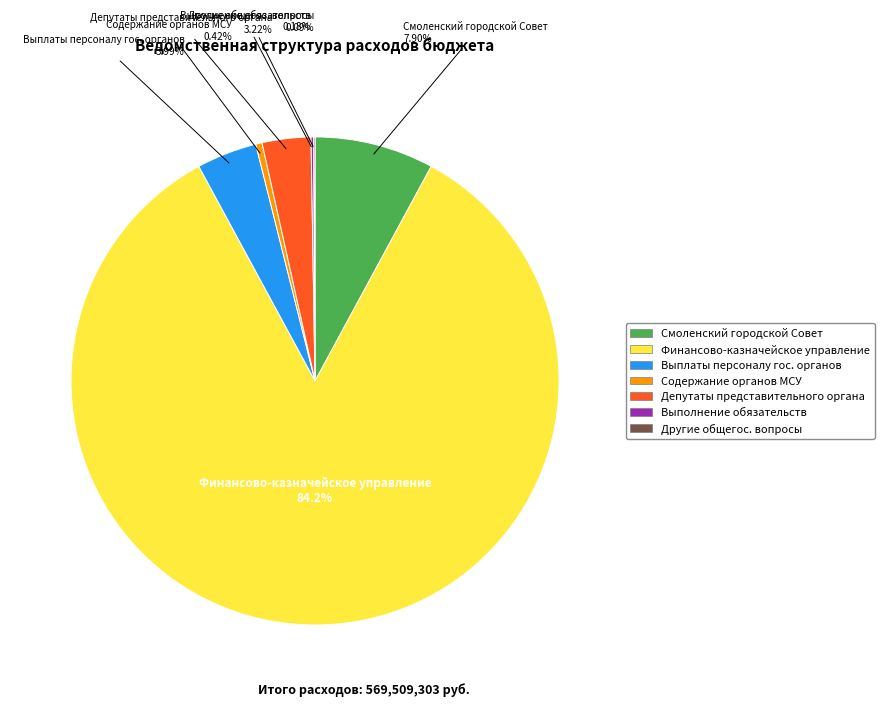

Is there any slice that represents more than half of the pie?

Yes